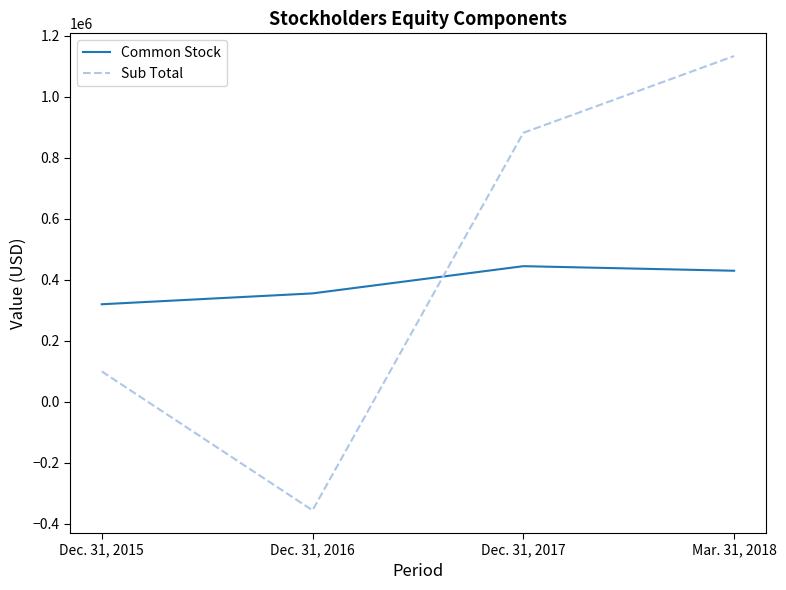

Count the Sub Total values in the range 100078 to 1133513.

3